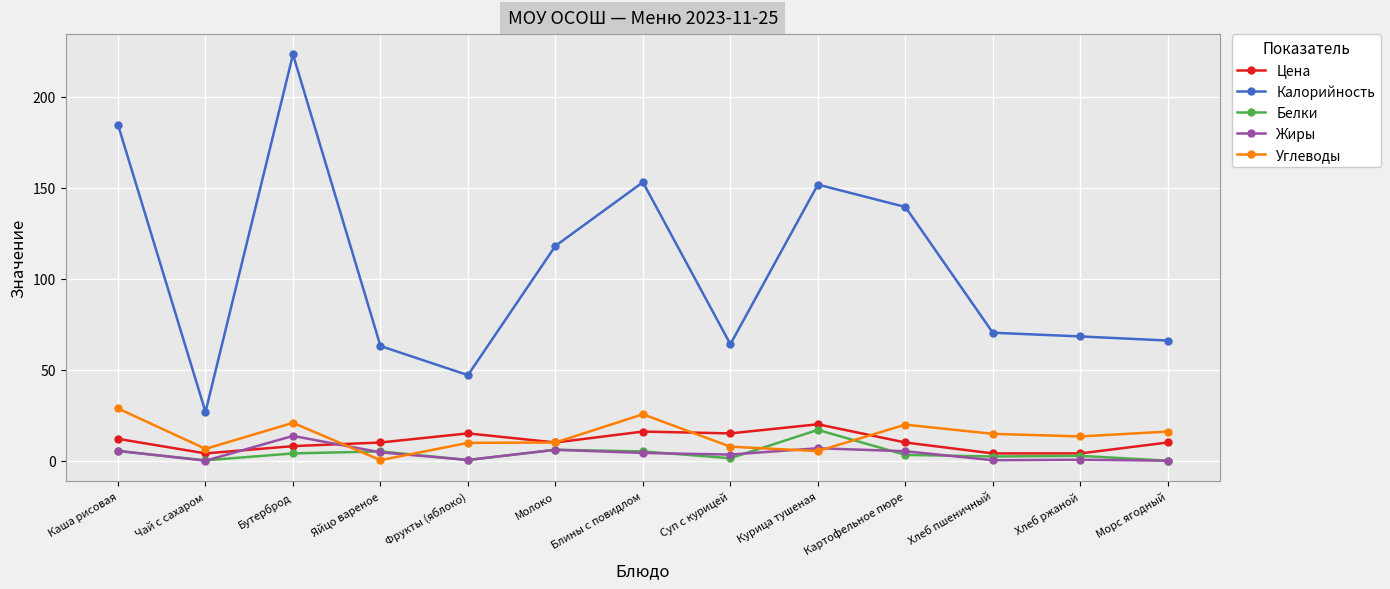

What is the label of the 10th point from the right?

Яйцо вареное